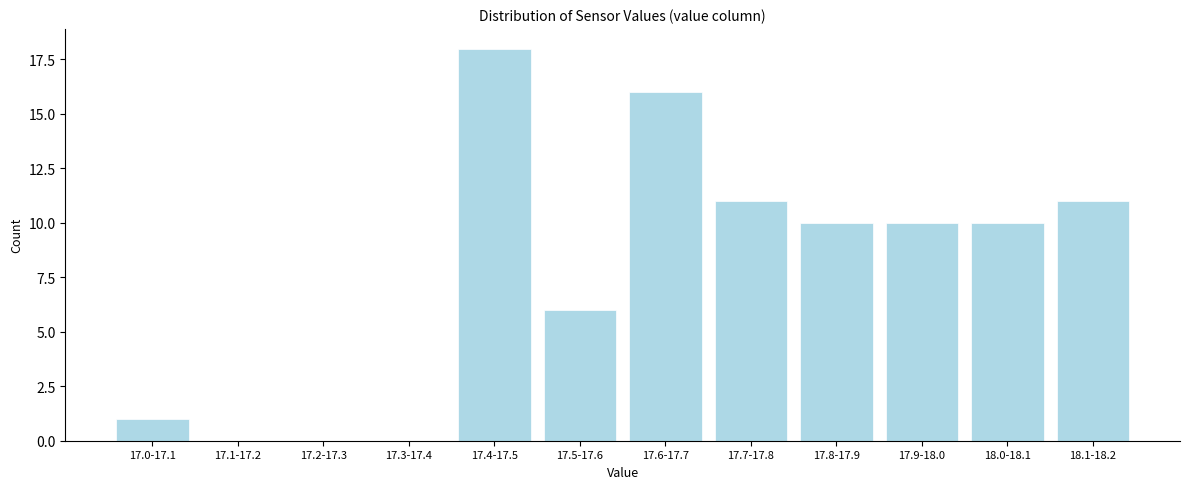

Reading left to right, extract all data points from this chart.

17.0-17.1=1	17.1-17.2=0	17.2-17.3=0	17.3-17.4=0	17.4-17.5=18	17.5-17.6=6	17.6-17.7=16	17.7-17.8=11	17.8-17.9=10	17.9-18.0=10	18.0-18.1=10	18.1-18.2=11